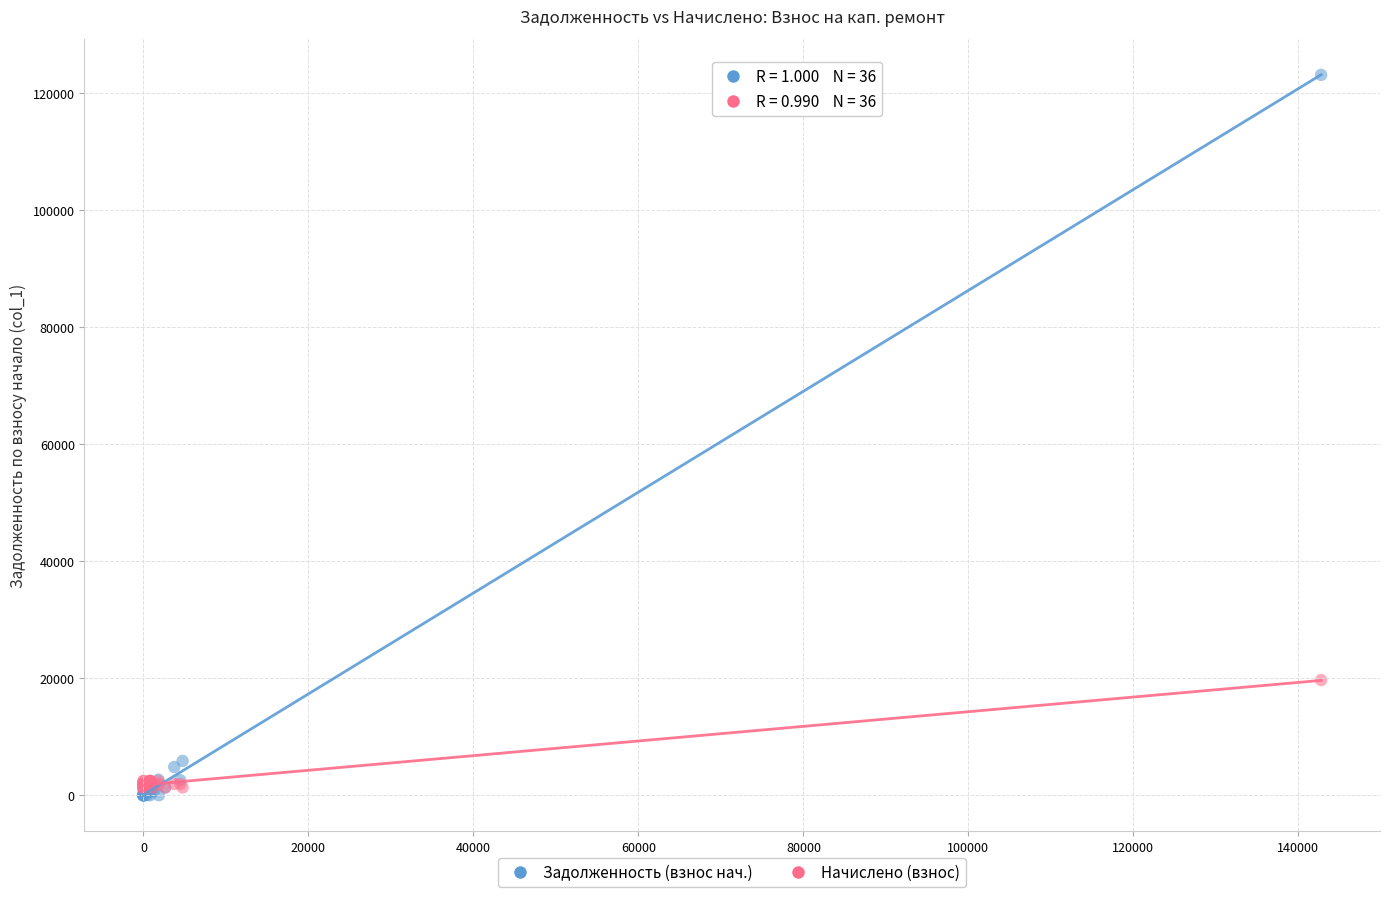

In the Задолженность (взнос нач.) series, what Y value is closest to 61541?

5859.0